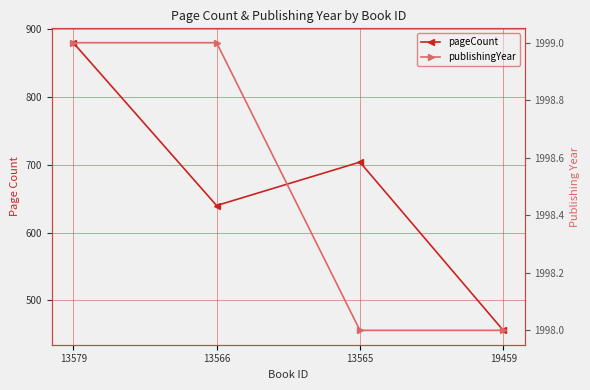

What is the difference between the pageCount values at 13565 and 13566?

64